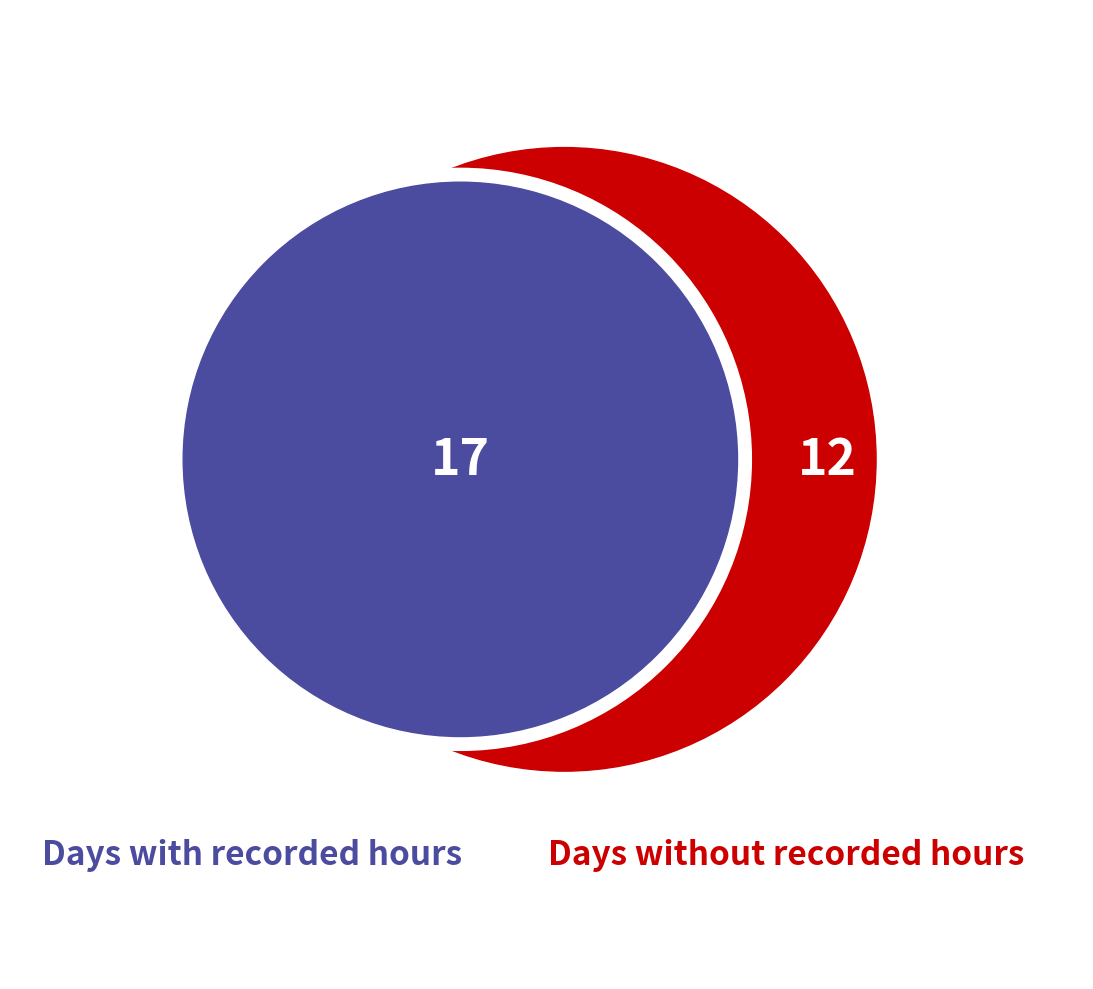

True or false: 17 accounts for 1% of the total.

False